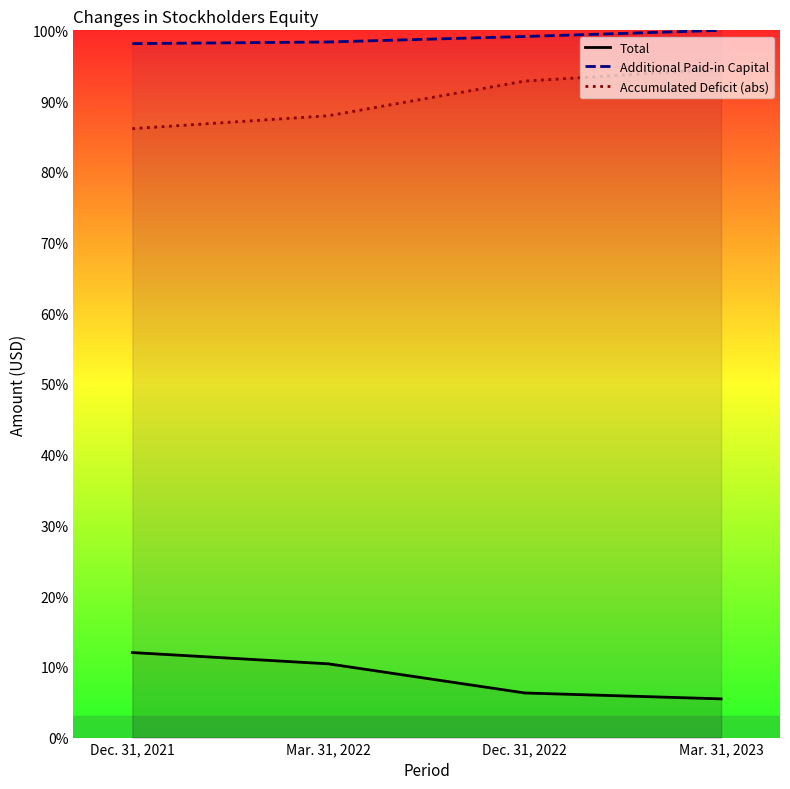

The value of Accumulated Deficit (abs) at Dec. 31, 2022 is 43.3. True or false?

False